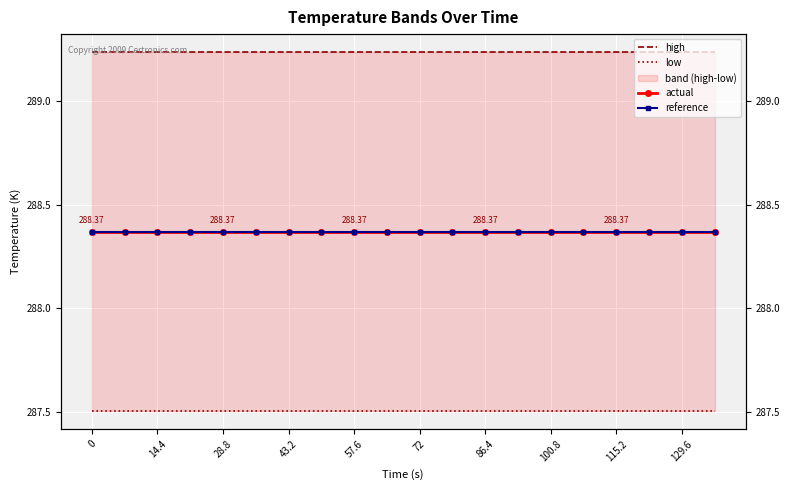

What is the value of the actual point at the 1st from the left?

288.4